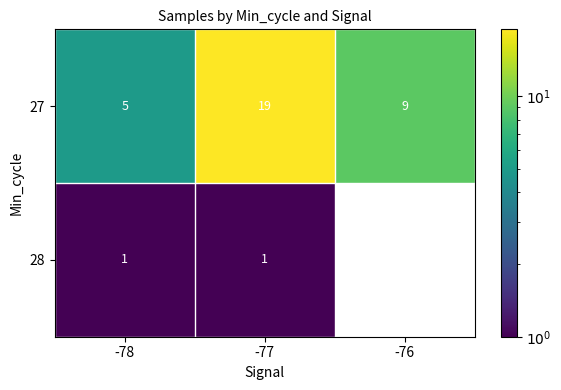

Which series has the largest range (max minus min)?

27